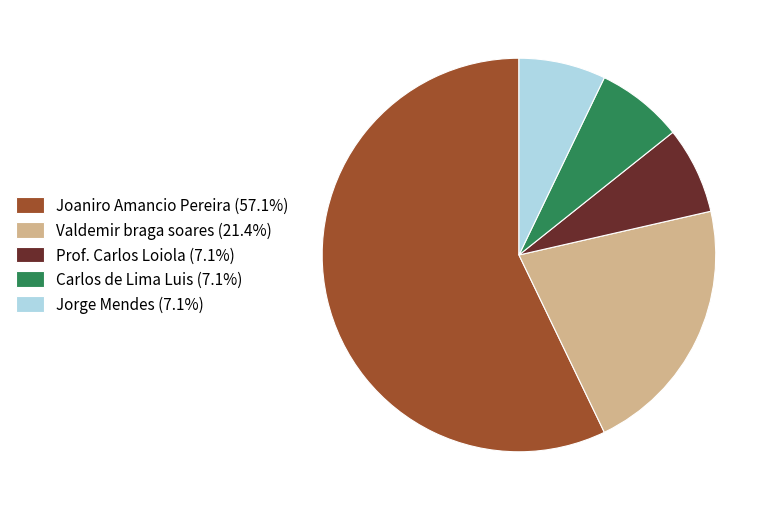

How many slices are in this pie chart?

5